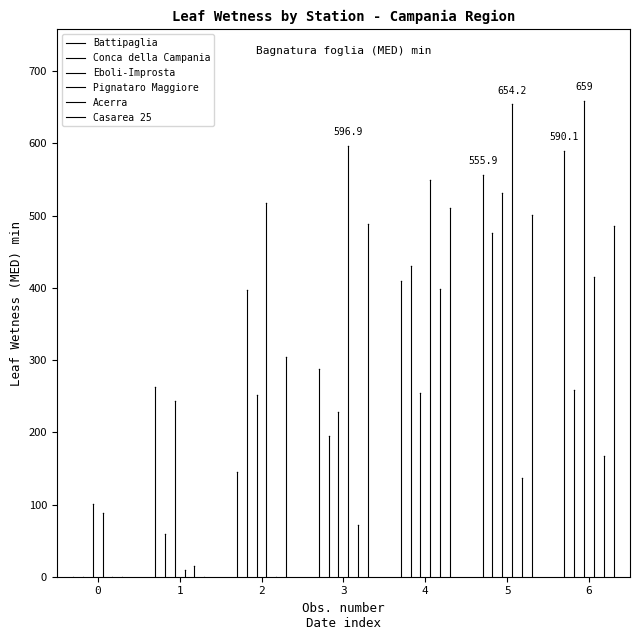

What is the average value of the Acerra series?

112.8